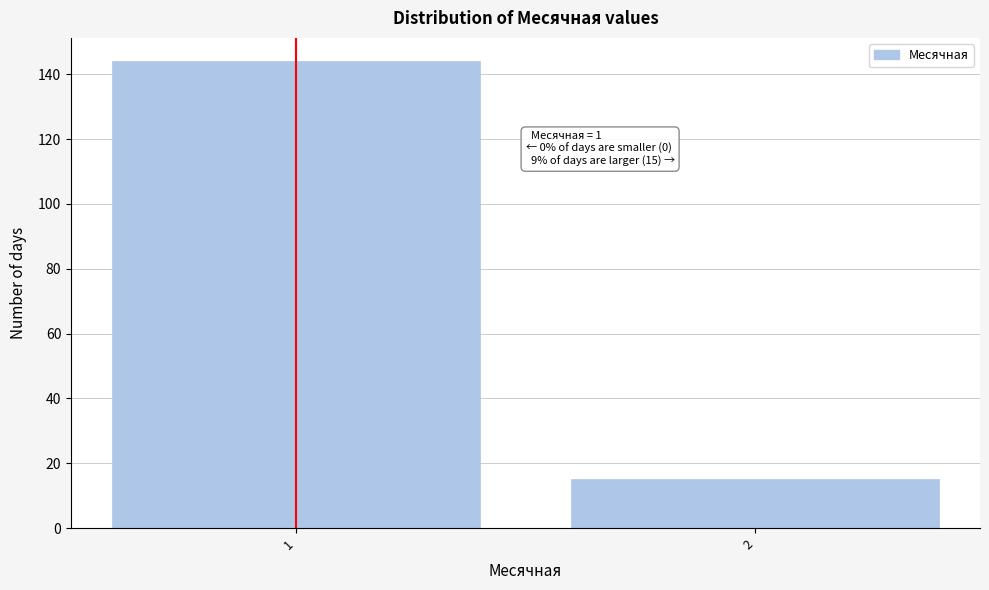

Reading left to right, extract all data points from this chart.

144	15